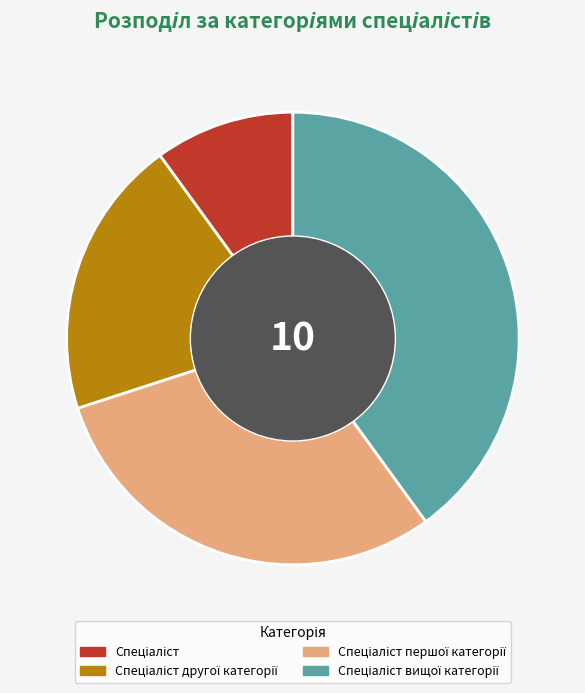

Is there a majority slice in this chart?

No